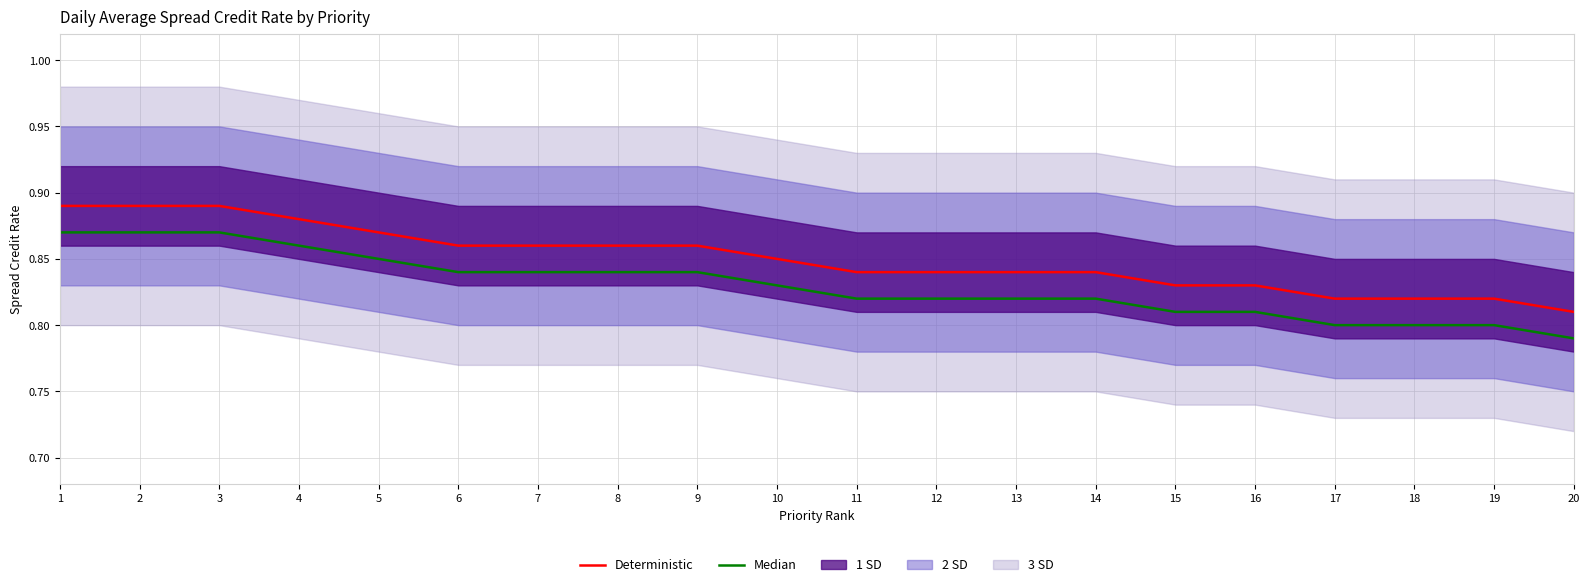

Where is Median nearest to the value 0?

20